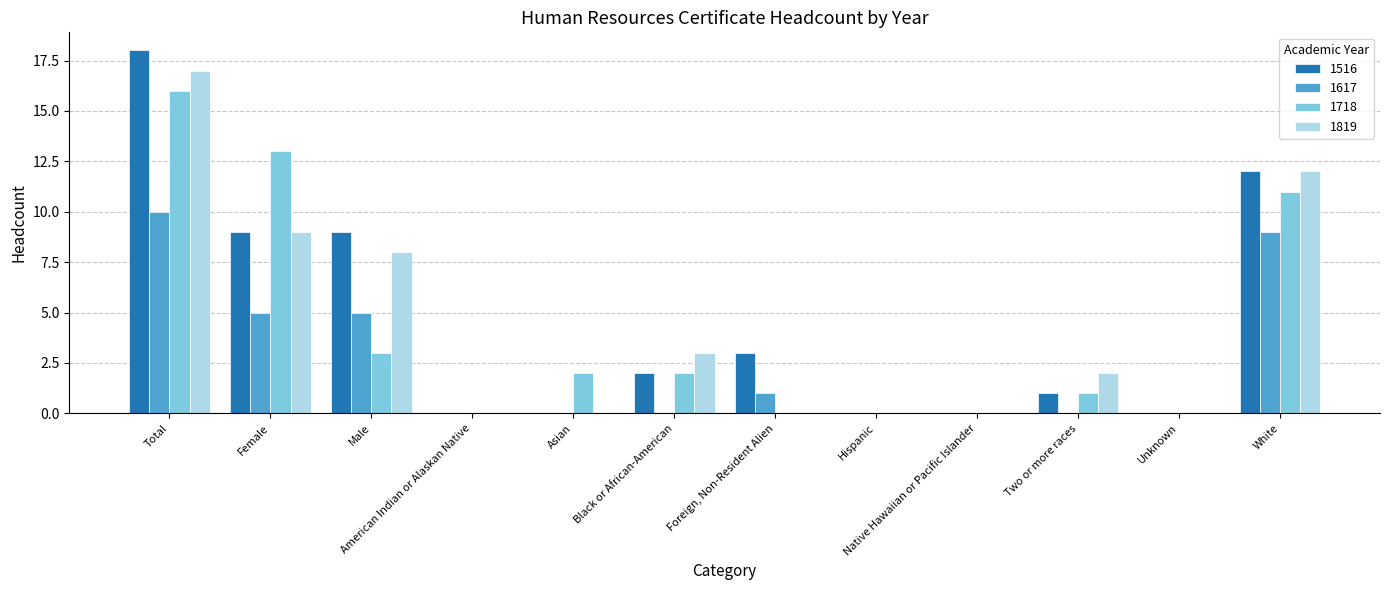

What is the maximum value shown in the chart?

18